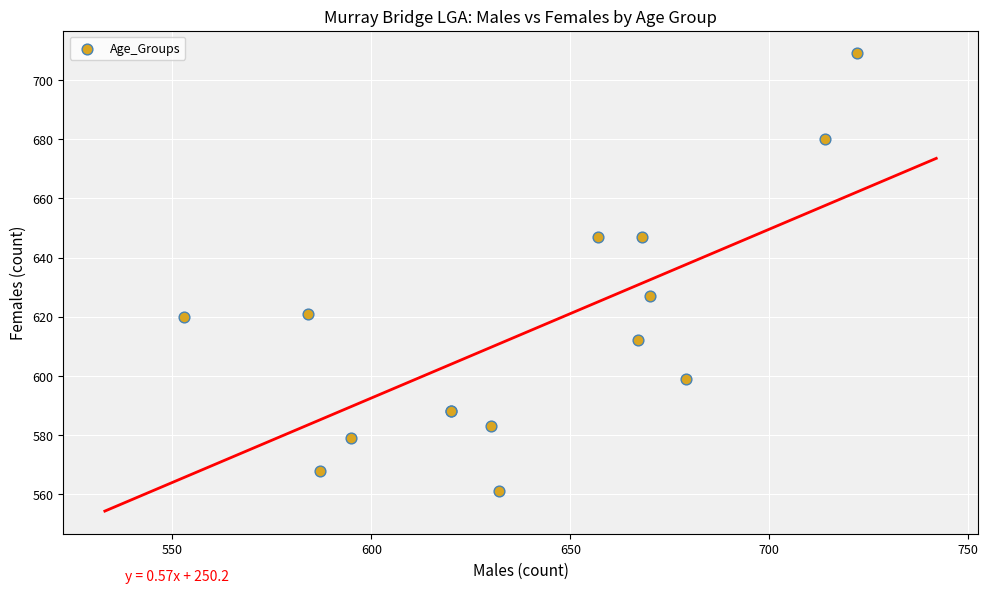

What Y value in the scatter plot is closest to 635?

627